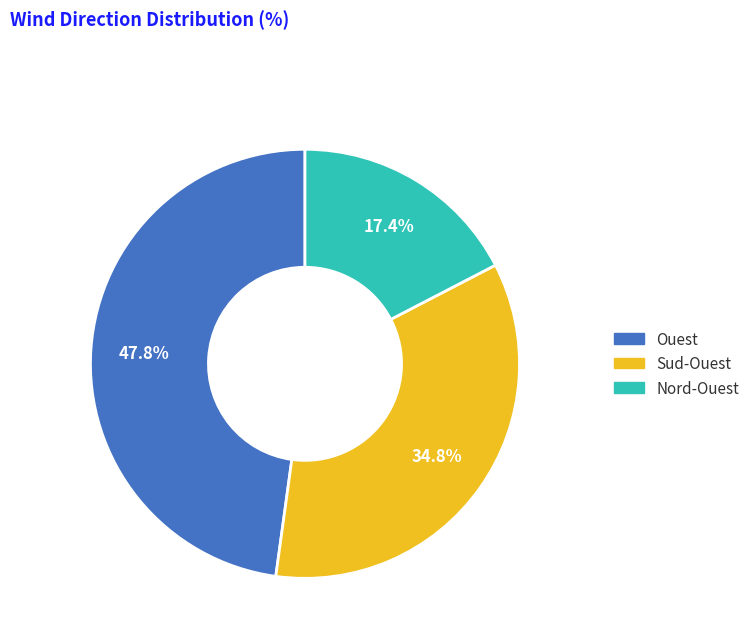

Do Sud-Ouest and Nord-Ouest together represent more than half of the pie?

Yes